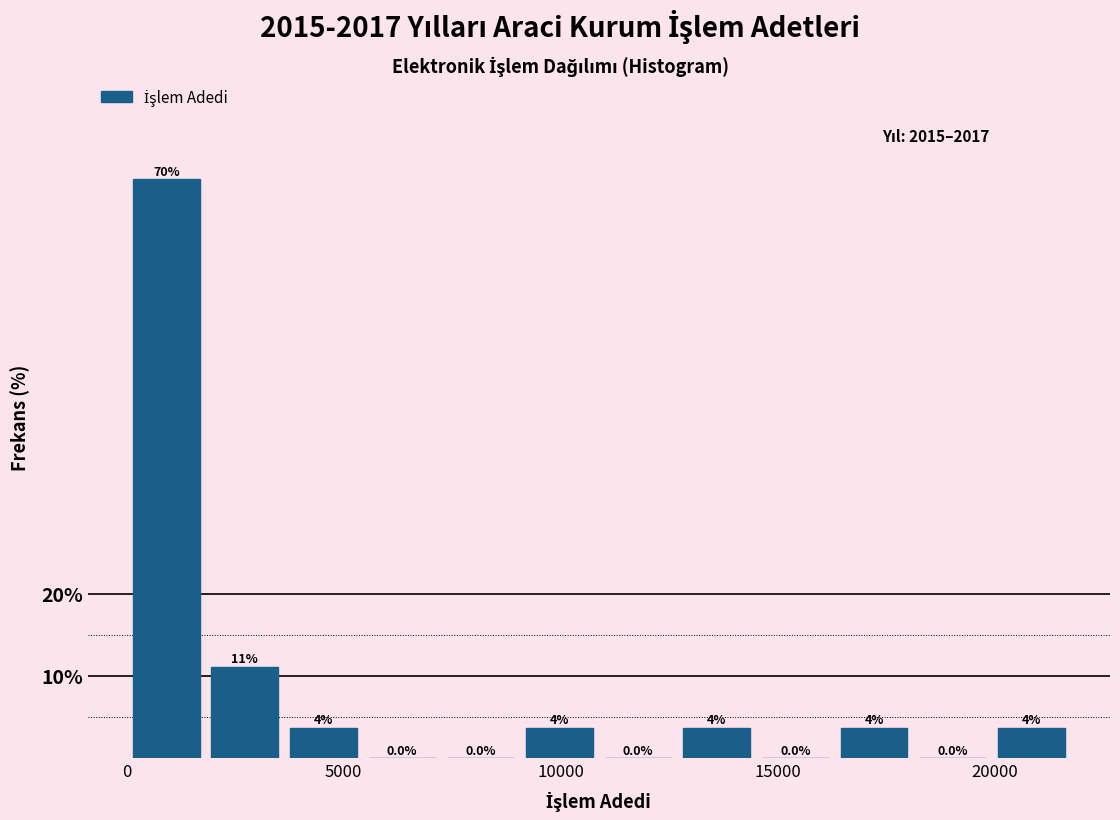

Around what value on the x-axis is the tallest bar? Give the approximate position of its centre, as read against the axis.

1000